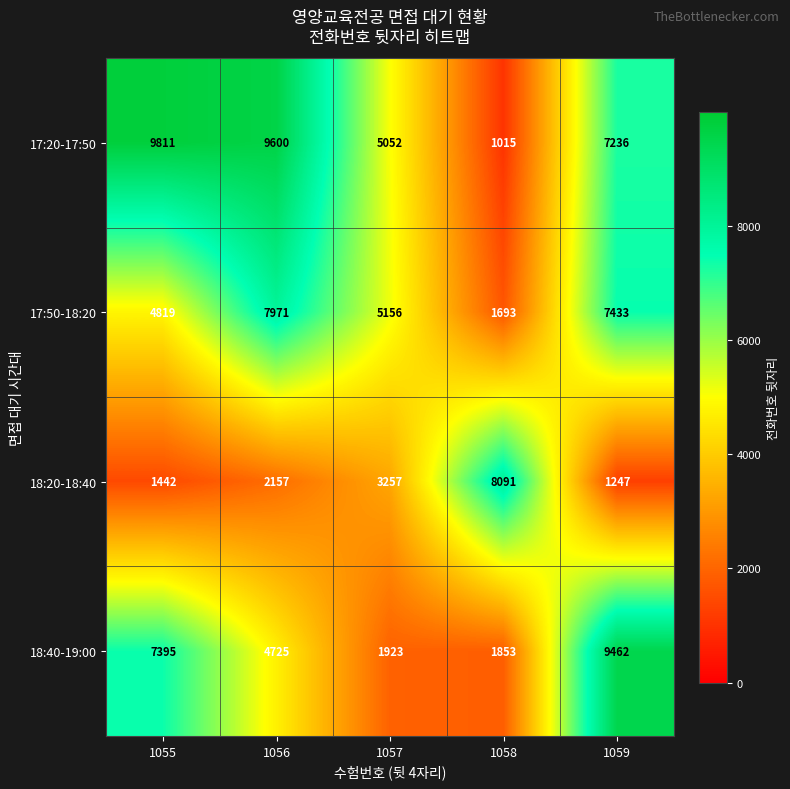

At which label does 17:50-18:20 first exceed 5156?

1056